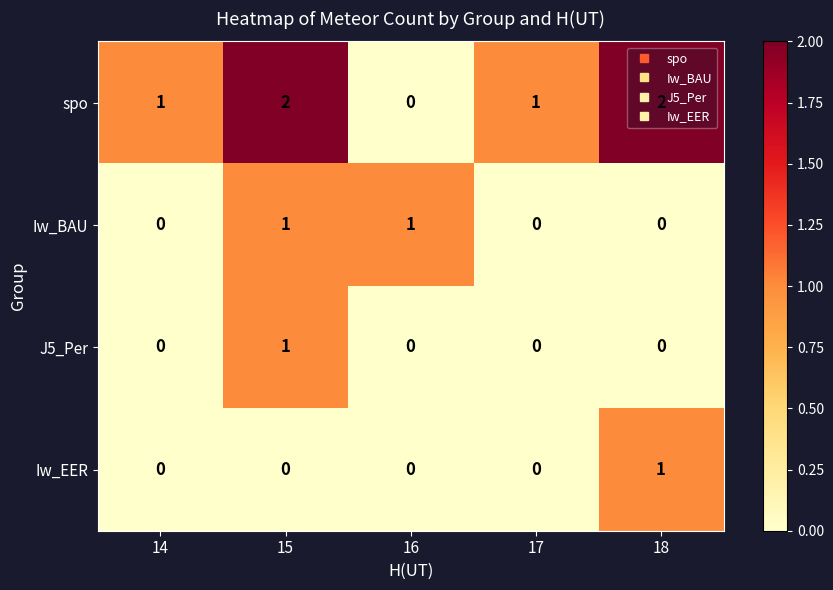

At which category is the sum across all series the highest?

15